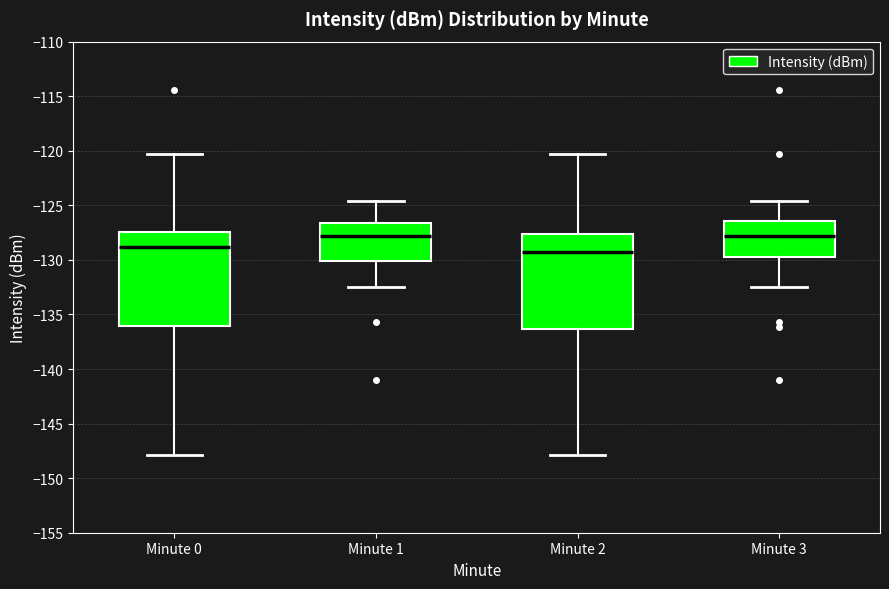

Reading left to right, read every box against the y-axis: the position of its median line, the range the box covers, and the ends of its whiskers. The values are not printed on the chart, so give them approximately, as read against the axis.

Minute 0: median -129.0, box -136.0 to -127.5, whiskers -148.0 to -120.5
Minute 1: median -128.0, box -130.0 to -126.5, whiskers -132.5 to -124.5
Minute 2: median -129.0, box -136.5 to -127.5, whiskers -148.0 to -120.5
Minute 3: median -128.0, box -129.5 to -126.5, whiskers -132.5 to -124.5